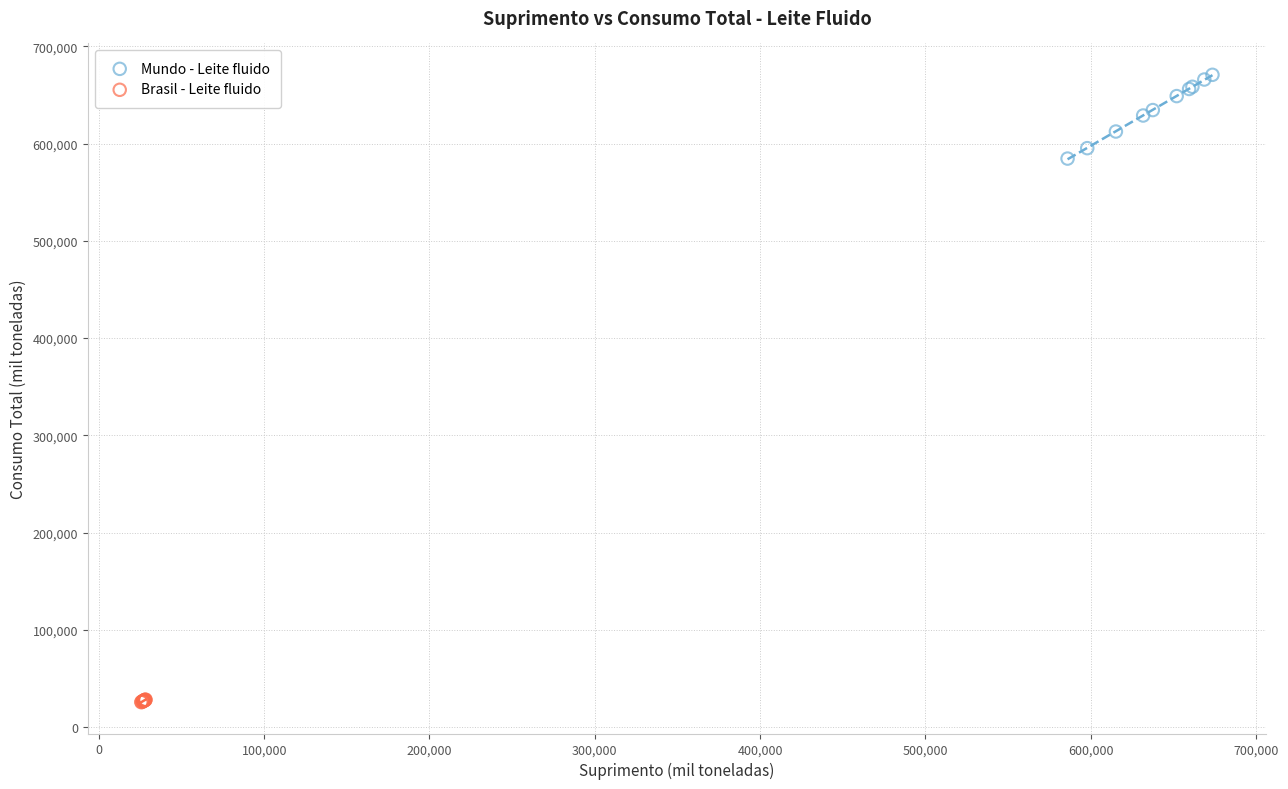

Which series reaches the maximum Y coordinate?

Mundo - Leite fluido